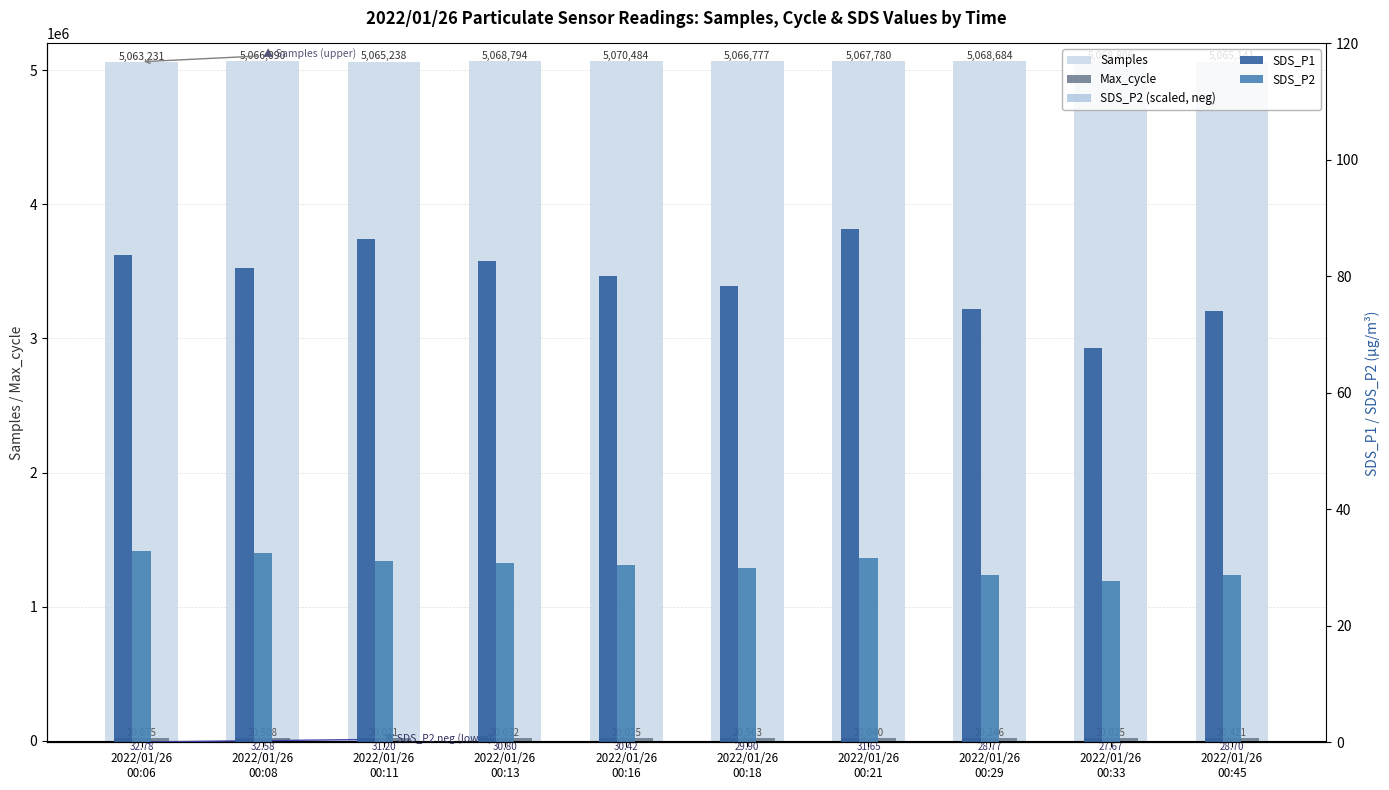

What is the sum of the SDS_P1 values at 2022/01/26
00:18 and 2022/01/26
00:11?

164.7